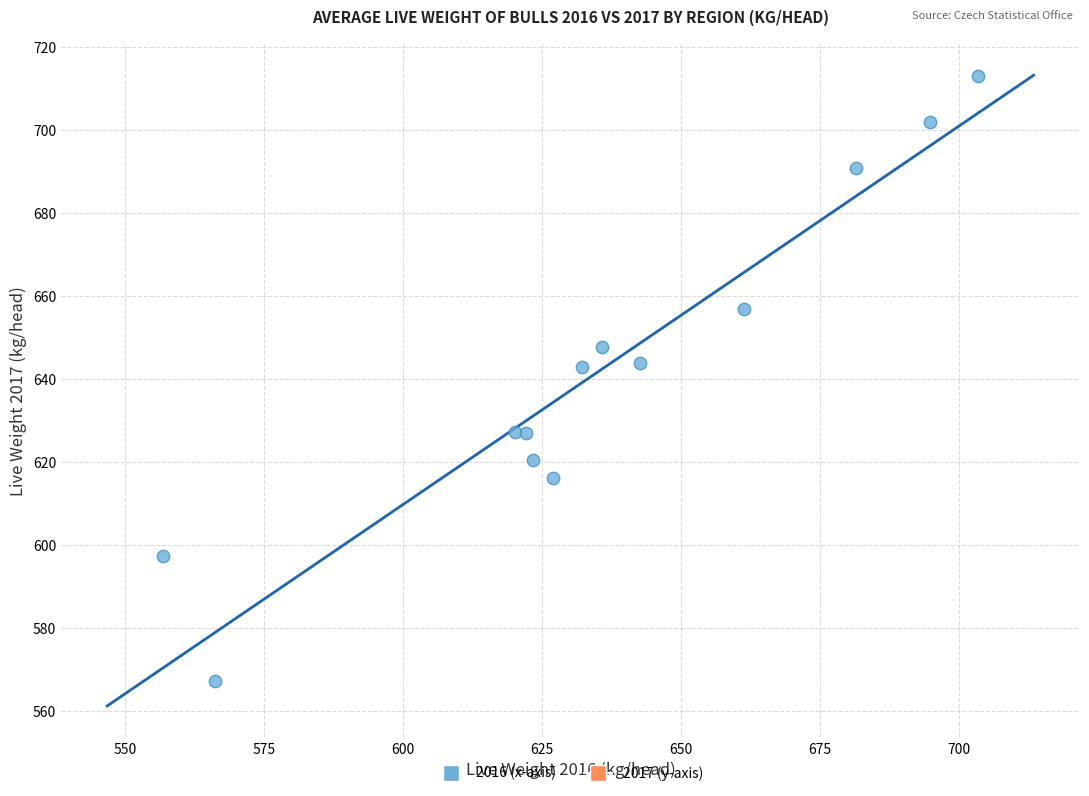

What is the range of X values (max minus min)?

146.7